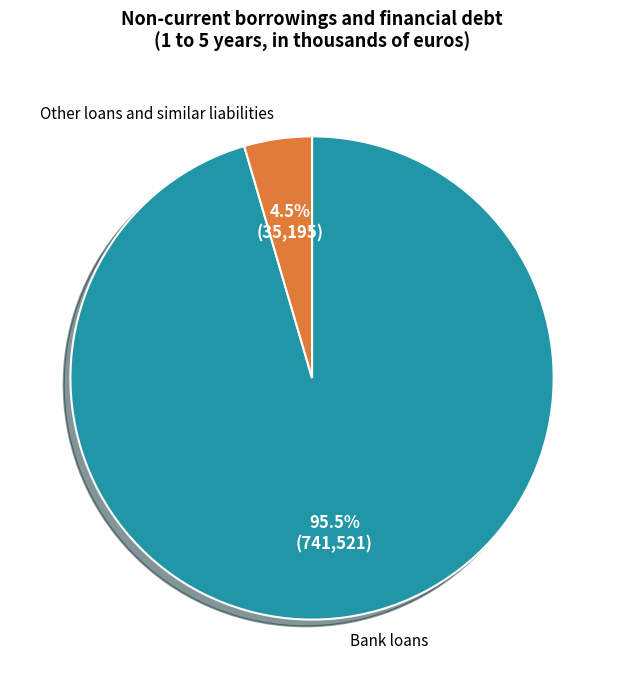

Between Other loans and similar liabilities and Bank loans, which is larger?

Bank loans